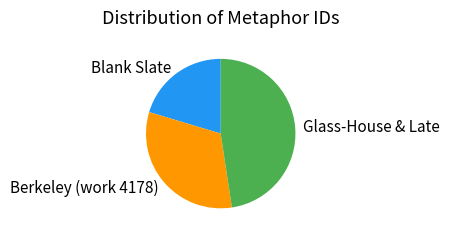

Combined, do Glass-House & Late and Blank Slate account for over 50%?

Yes